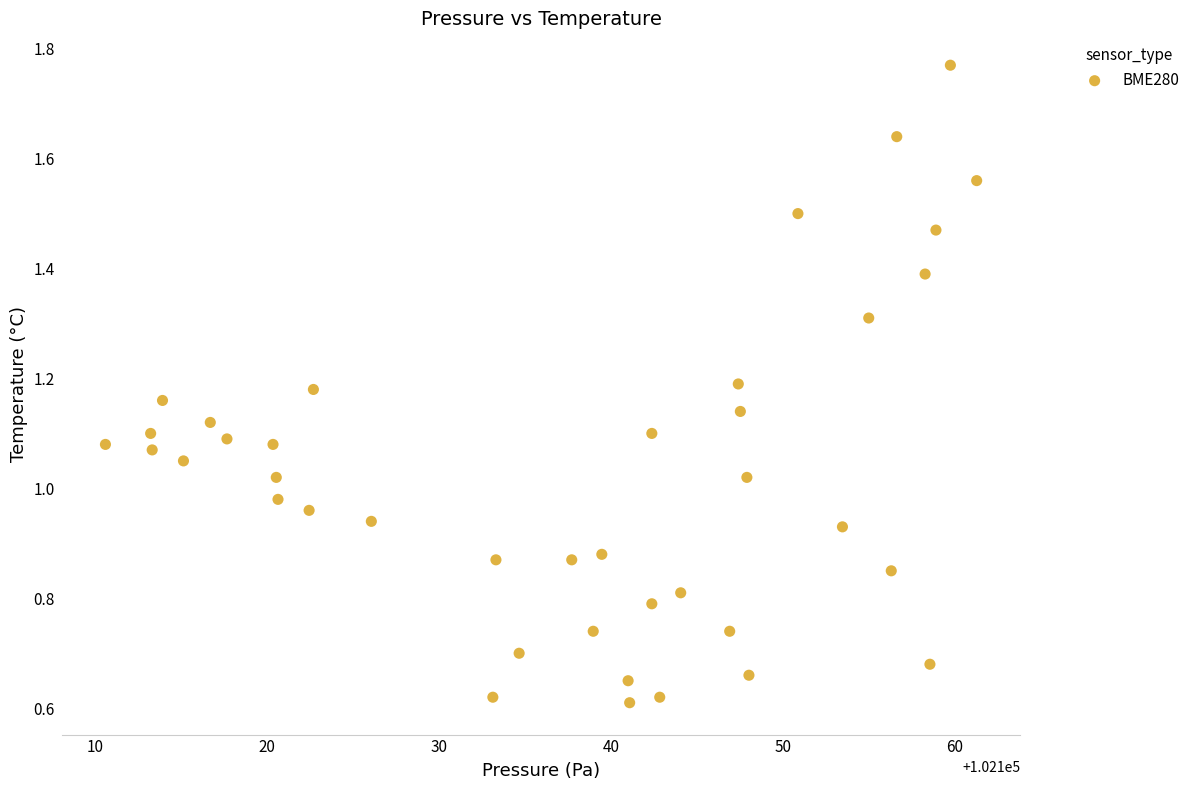

What is the range of X values (max minus min)?

50.7